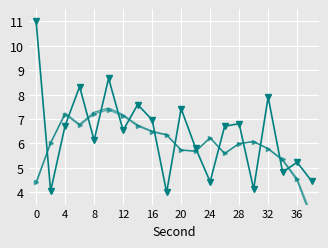

What is the difference between the maximum and minimum values in the intensity(dBm) series?

7.0